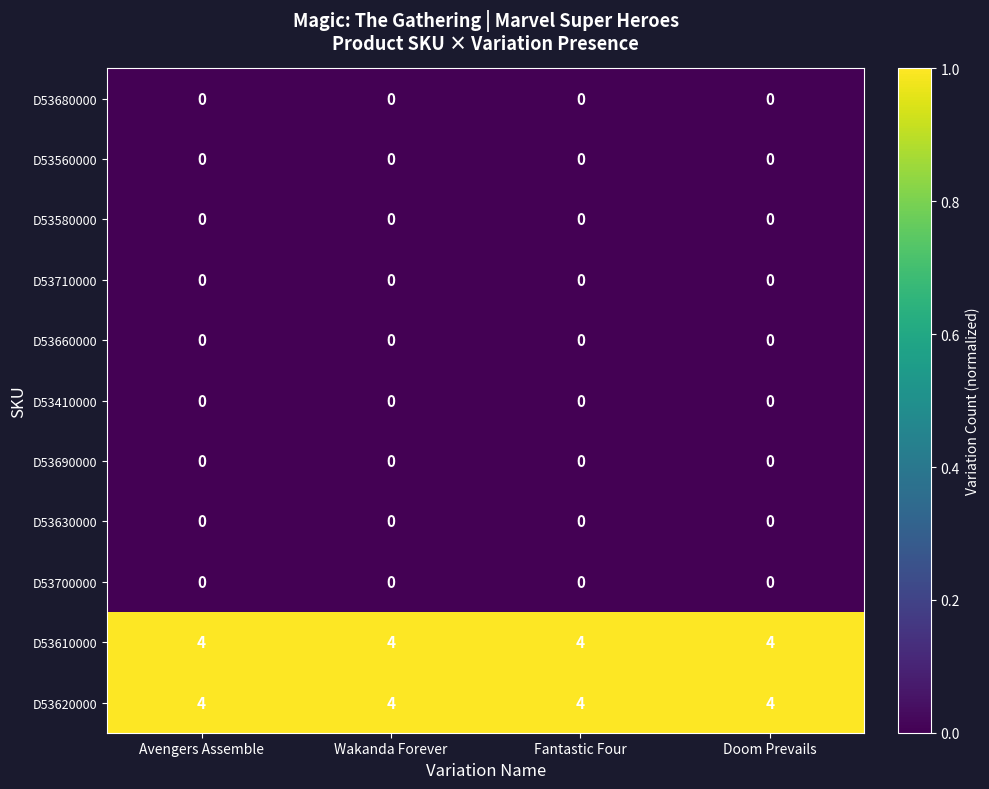

What is the maximum value for D53610000?

4